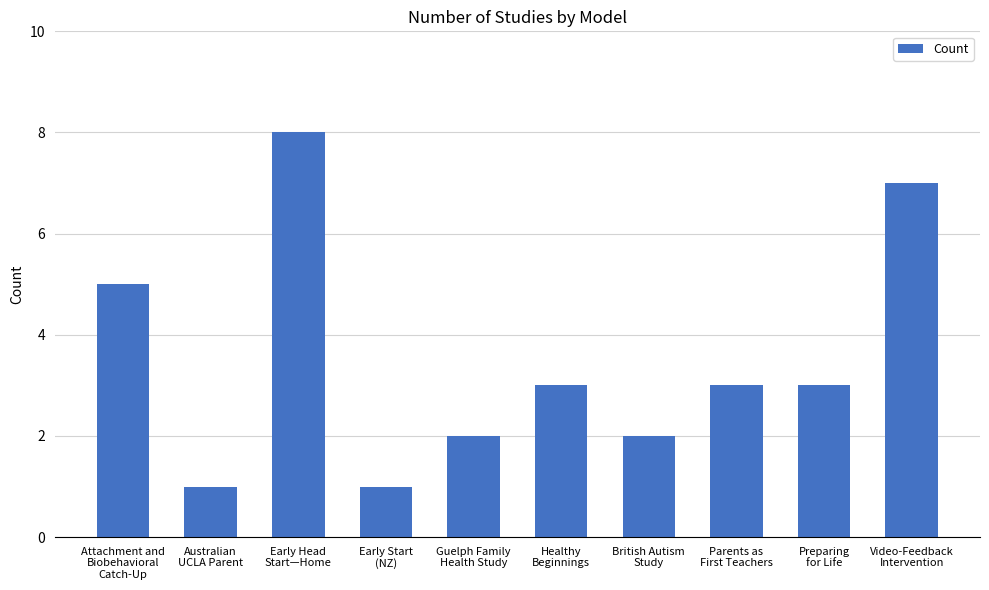

Which category has the highest value across all series?

Early Head
Start—Home